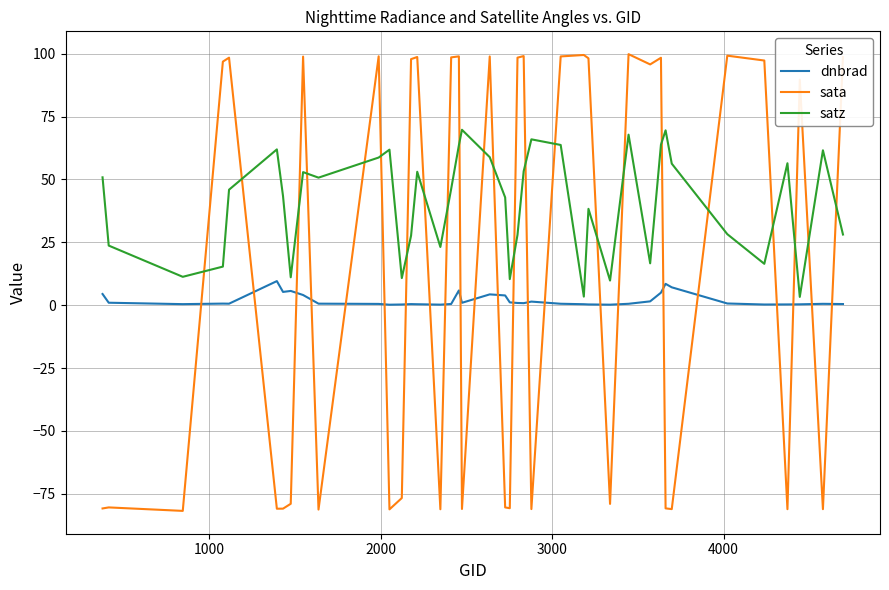

In satz, how many points are higher than both neighbors (excluding endpoints)?

11